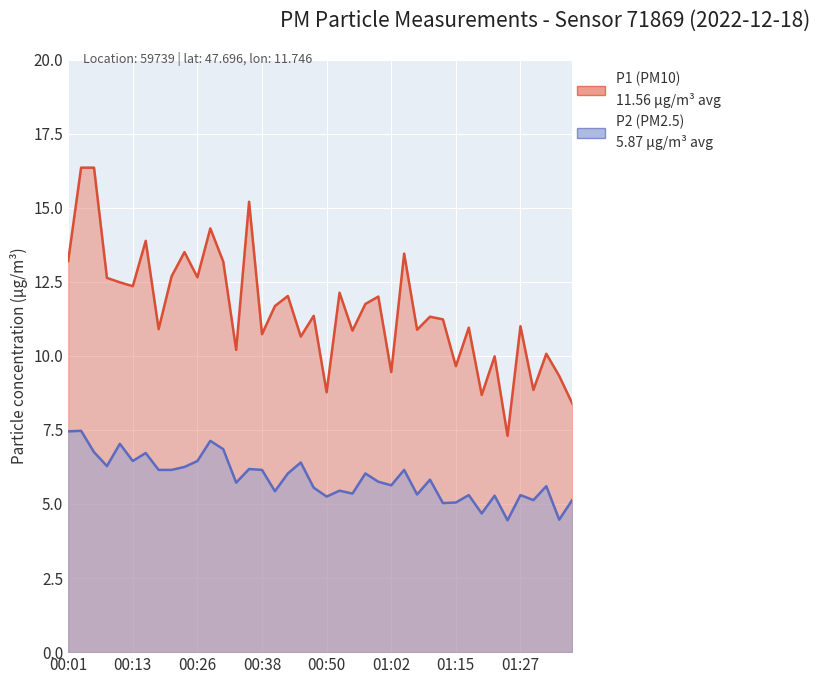

True or false: P1 and P2 cross at least once.

False